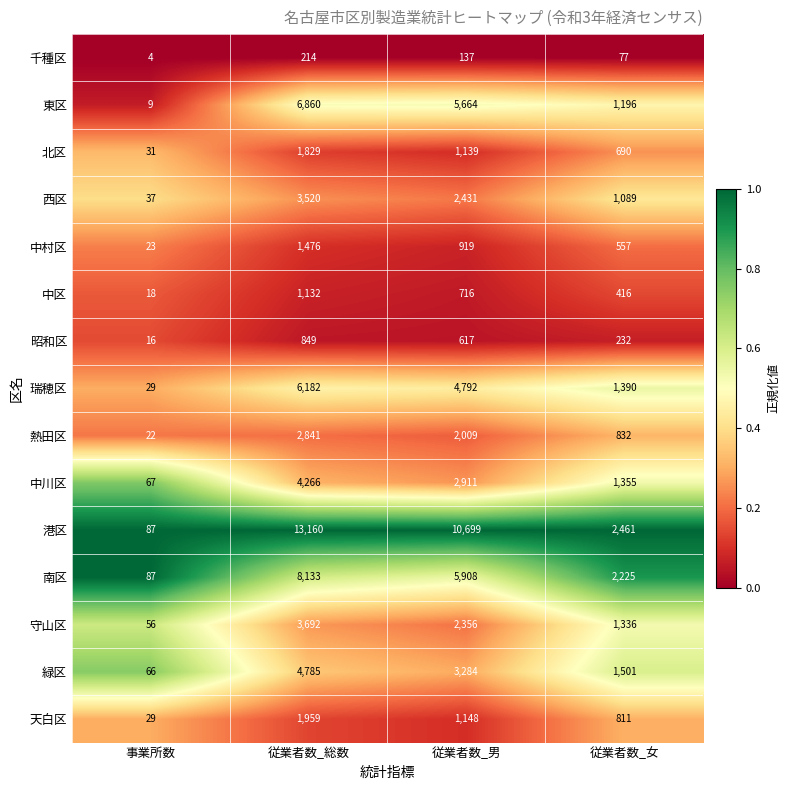

The 港区 series shows 2461 at 従業者数_女. True or false?

True